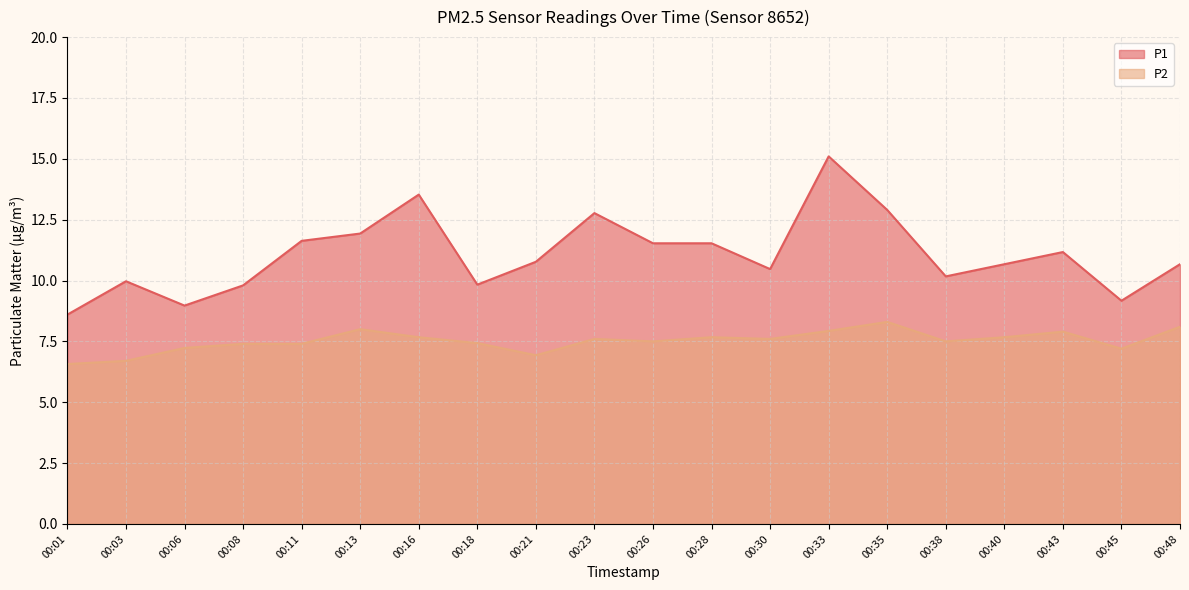

True or false: P2 and P1 cross at least once.

False